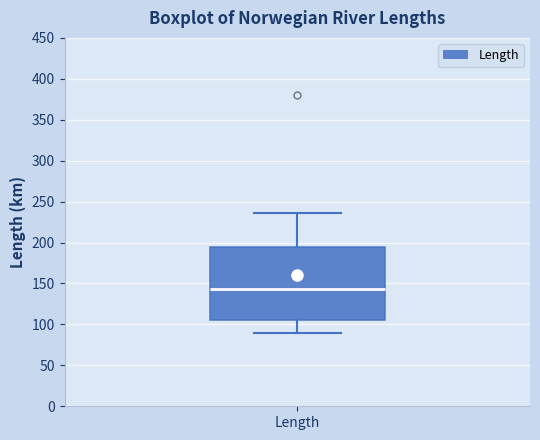

Read this box plot against the y-axis: the position of the median line, the range covered by the box, and the ends of both whiskers. The values are not printed on the chart, so give them approximately, as read against the axis.

median 145, box 105 to 195, whiskers 90 to 235